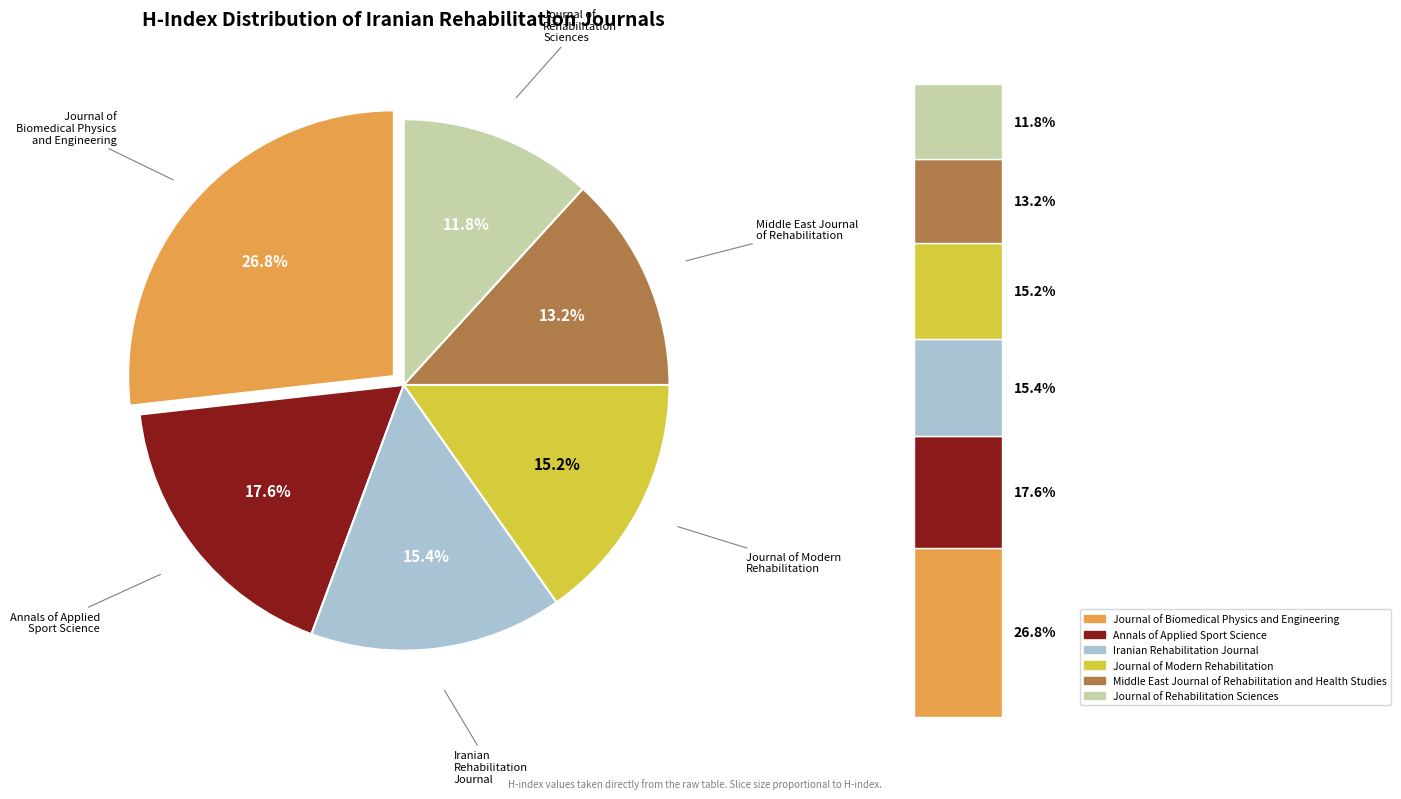

To the nearest percent, what is the difference between the Middle East Journal of Rehabilitation and Health Studies and Journal of Modern Rehabilitation slice percentages?

2%